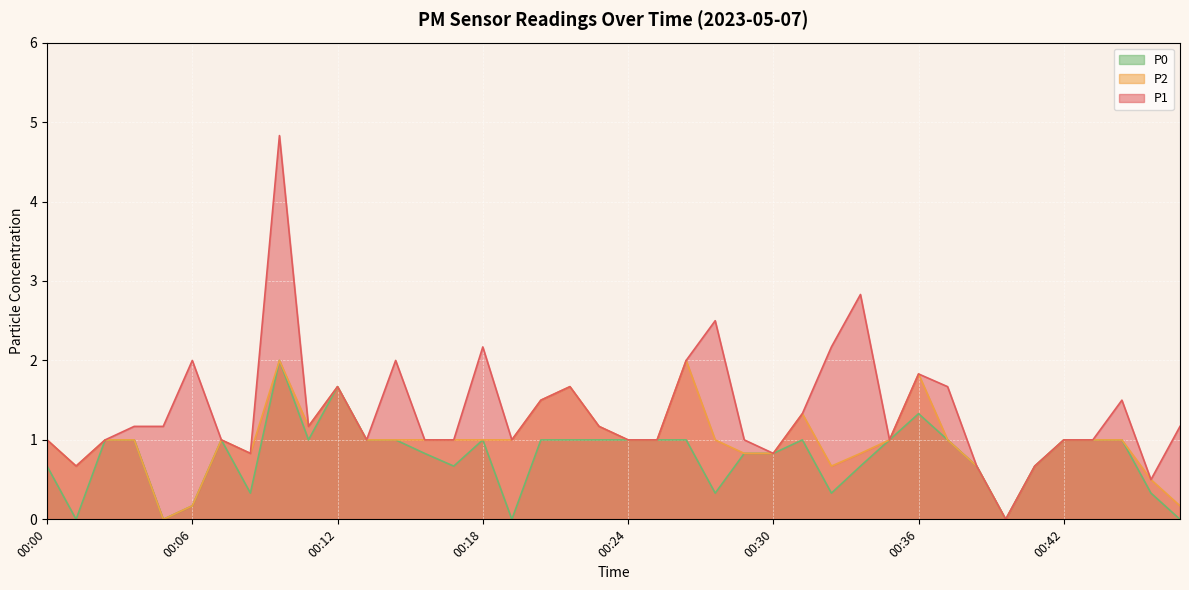

Reading left to right, extract all data points from this chart.

P1: 00:00=1.0	00:01=0.7	00:02=1.0	00:03=1.2	00:05=1.2	00:06=2.0	00:07=1.0	00:08=0.8	00:09=4.8	00:11=1.2	00:12=1.7	00:13=1.0	00:14=2.0	00:16=1.0	00:17=1.0	00:18=2.2	00:19=1.0	00:20=1.5	00:22=1.7	00:23=1.2	00:24=1.0	00:25=1.0	00:27=2.0	00:28=2.5	00:29=1.0	00:30=0.8	00:31=1.3	00:33=2.2	00:34=2.8	00:35=1.0	00:36=1.8	00:37=1.7	00:39=0.7	00:40=0.0	00:41=0.7	00:42=1.0	00:44=1.0	00:45=1.5	00:46=0.5	00:47=1.2
P2: 00:00=1.0	00:01=0.7	00:02=1.0	00:03=1.0	00:05=0.0	00:06=0.2	00:07=1.0	00:08=0.8	00:09=2.0	00:11=1.2	00:12=1.7	00:13=1.0	00:14=1.0	00:16=1.0	00:17=1.0	00:18=1.0	00:19=1.0	00:20=1.5	00:22=1.7	00:23=1.2	00:24=1.0	00:25=1.0	00:27=2.0	00:28=1.0	00:29=0.8	00:30=0.8	00:31=1.3	00:33=0.7	00:34=0.8	00:35=1.0	00:36=1.8	00:37=1.0	00:39=0.7	00:40=0.0	00:41=0.7	00:42=1.0	00:44=1.0	00:45=1.0	00:46=0.5	00:47=0.2
P0: 00:00=0.7	00:01=0.0	00:02=1.0	00:03=1.0	00:05=0.0	00:06=0.2	00:07=1.0	00:08=0.3	00:09=2.0	00:11=1.0	00:12=1.7	00:13=1.0	00:14=1.0	00:16=0.8	00:17=0.7	00:18=1.0	00:19=0.0	00:20=1.0	00:22=1.0	00:23=1.0	00:24=1.0	00:25=1.0	00:27=1.0	00:28=0.3	00:29=0.8	00:30=0.8	00:31=1.0	00:33=0.3	00:34=0.7	00:35=1.0	00:36=1.3	00:37=1.0	00:39=0.7	00:40=0.0	00:41=0.7	00:42=1.0	00:44=1.0	00:45=1.0	00:46=0.3	00:47=0.0